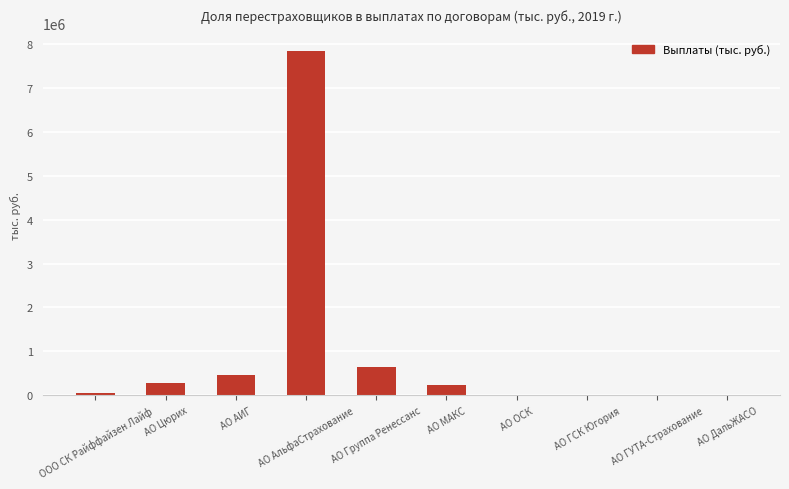

Which label corresponds to the largest value in the chart?

АО АльфаСтрахование